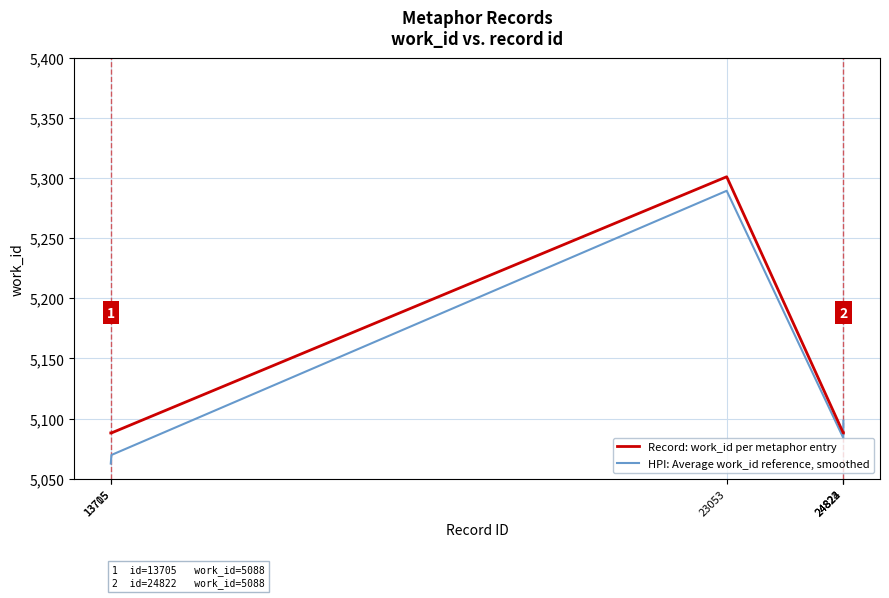

At 23053, list the series in order from largest to smallest.

Record: work_id per metaphor entry, HPI: Average work_id reference, smoothed